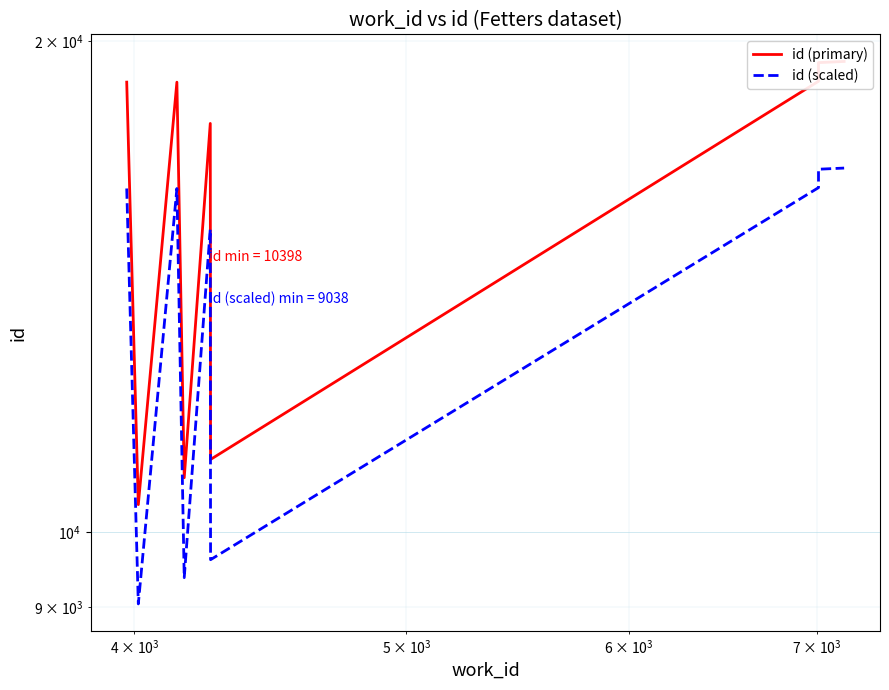

How many values in the id (scaled) series are below 16246?

5